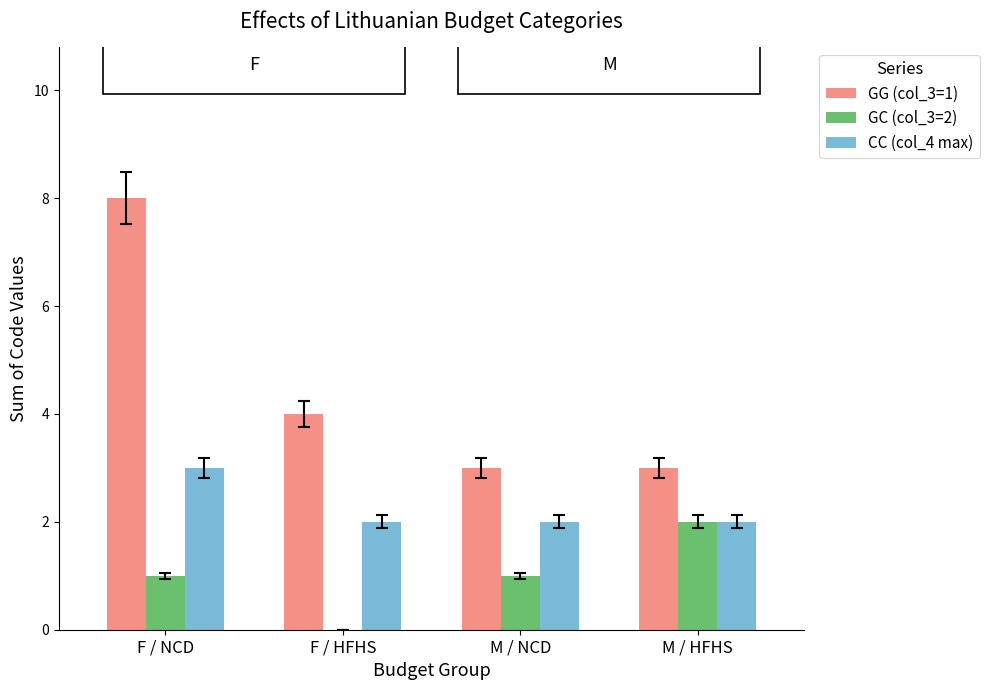

What is the difference between the GG (col_3=1) values at M / NCD and F / NCD?

5